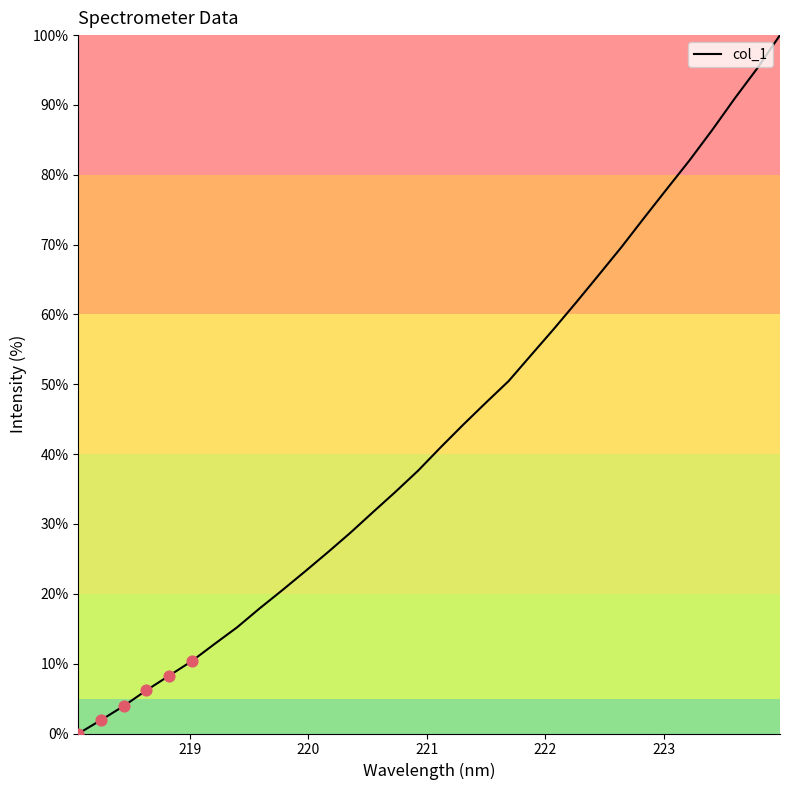

What is the greatest value displayed?

100.0